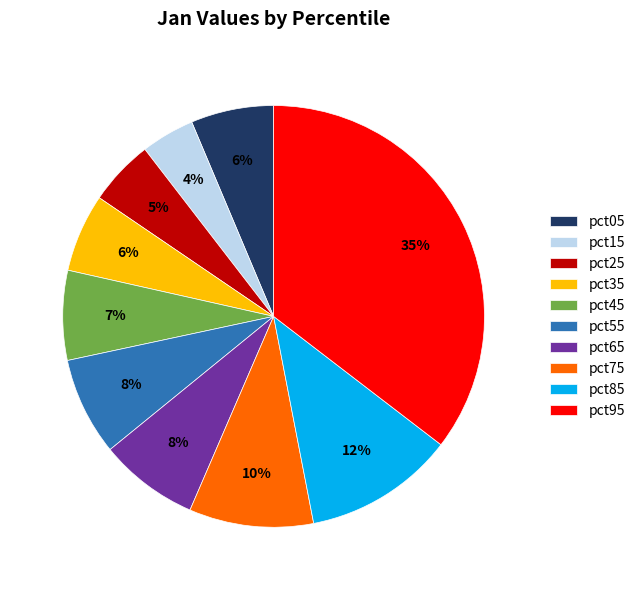

Combined, do pct35 and pct05 account for over 50%?

No